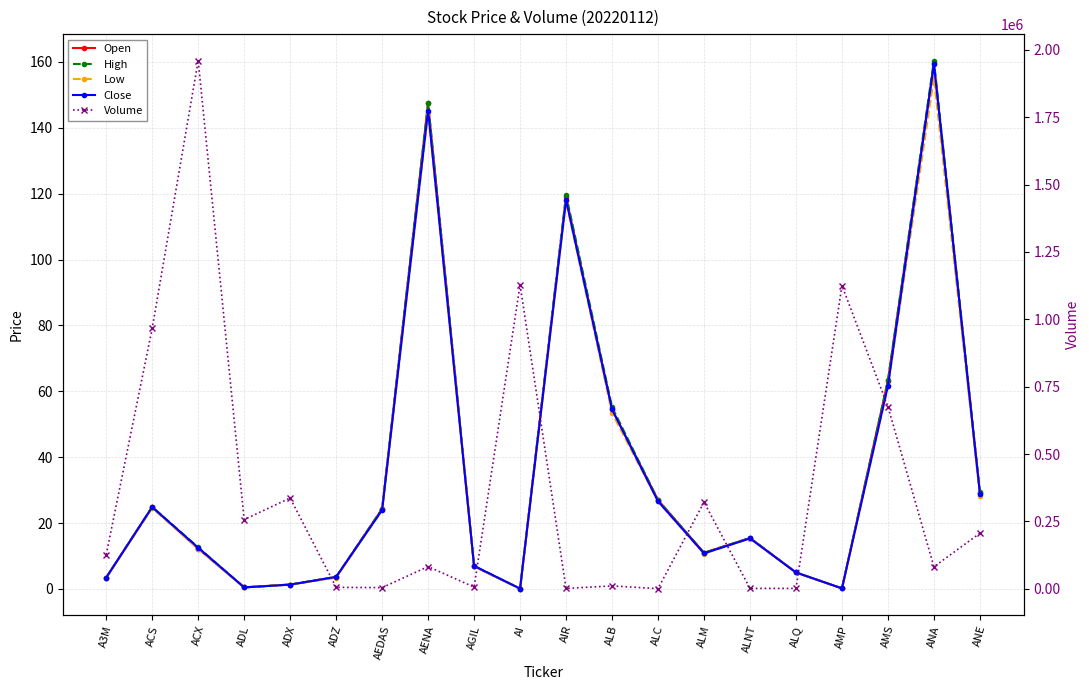

List the labels in order of Open value, smallest first.

AI, AMP, ADL, ADX, A3M, ADZ, ALQ, AGIL, ALM, ACX, ALNT, AEDAS, ACS, ALC, ANE, ALB, AMS, AIR, AENA, ANA